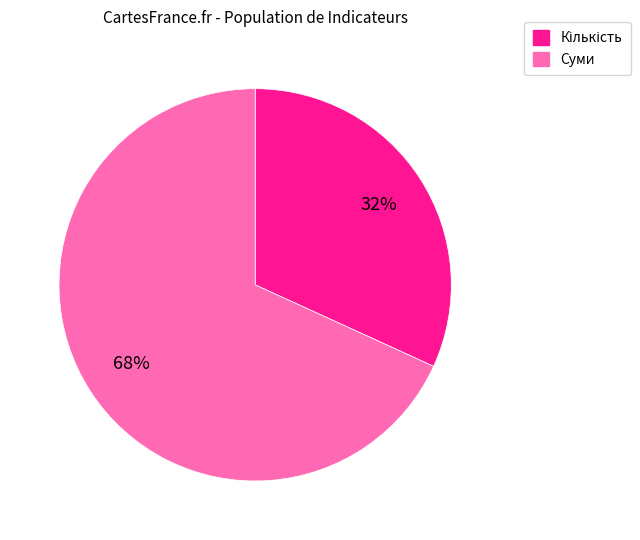

To the nearest percent, what is the average slice percentage?

50%